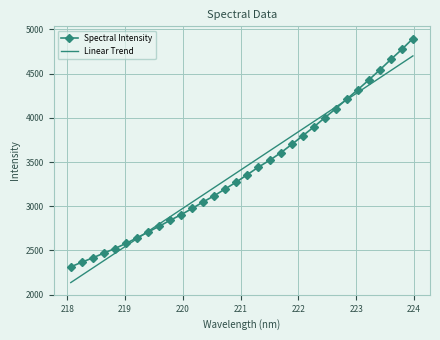

What is the greatest value displayed?

4897.7